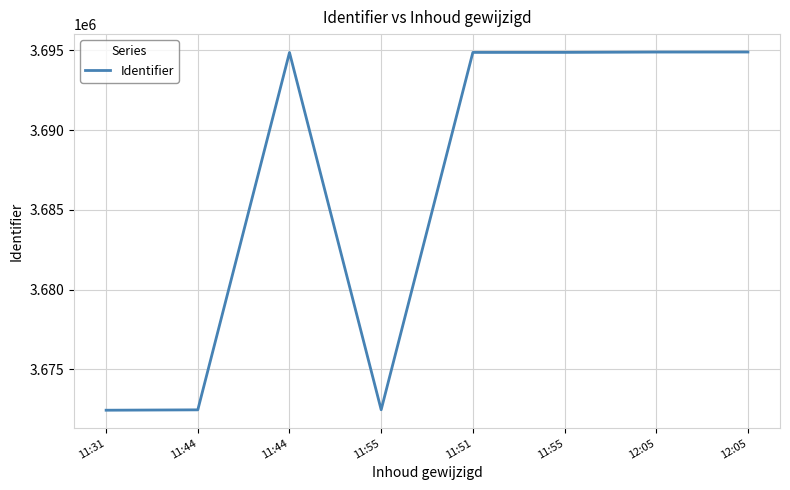

How many distinct data groups are displayed?

1